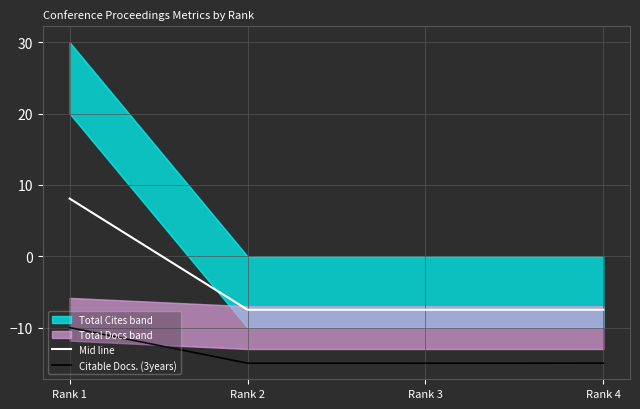

What is the value of the Citable Docs. (3years) point at the 3rd from the left?

-15.0